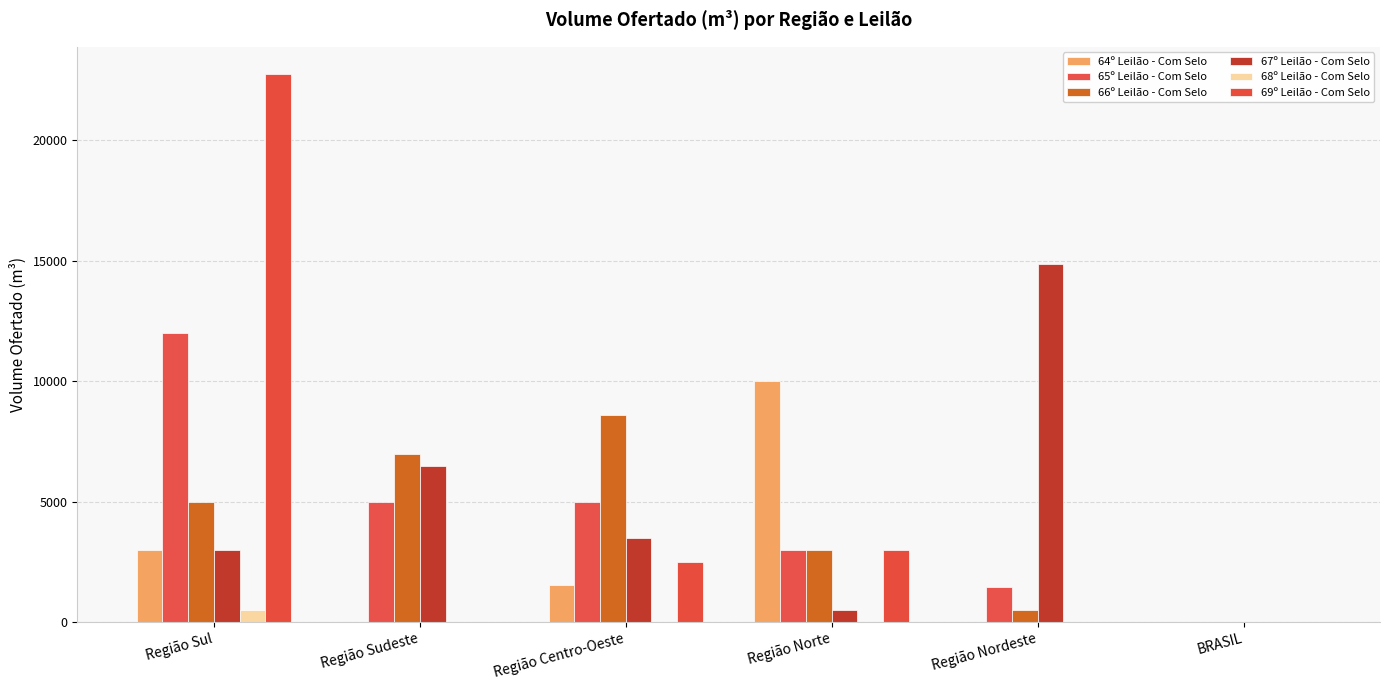

How many categories are shown in the chart?

6